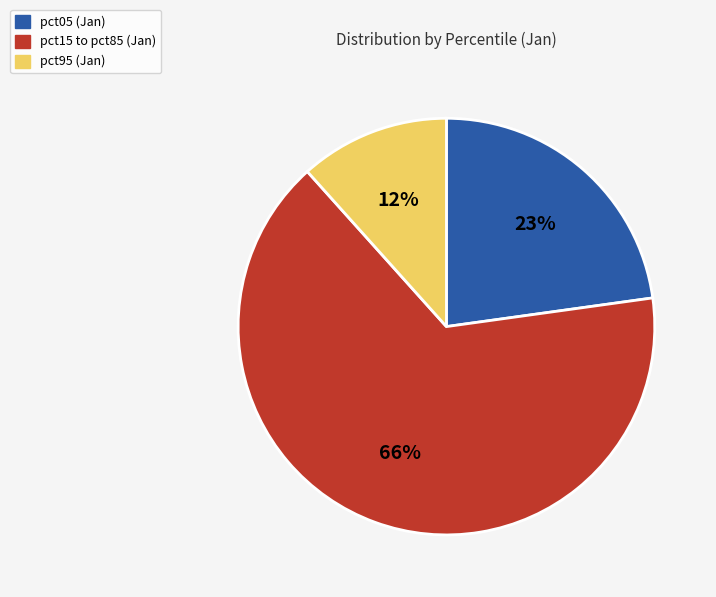

To the nearest percent, what is the average slice percentage?

33%